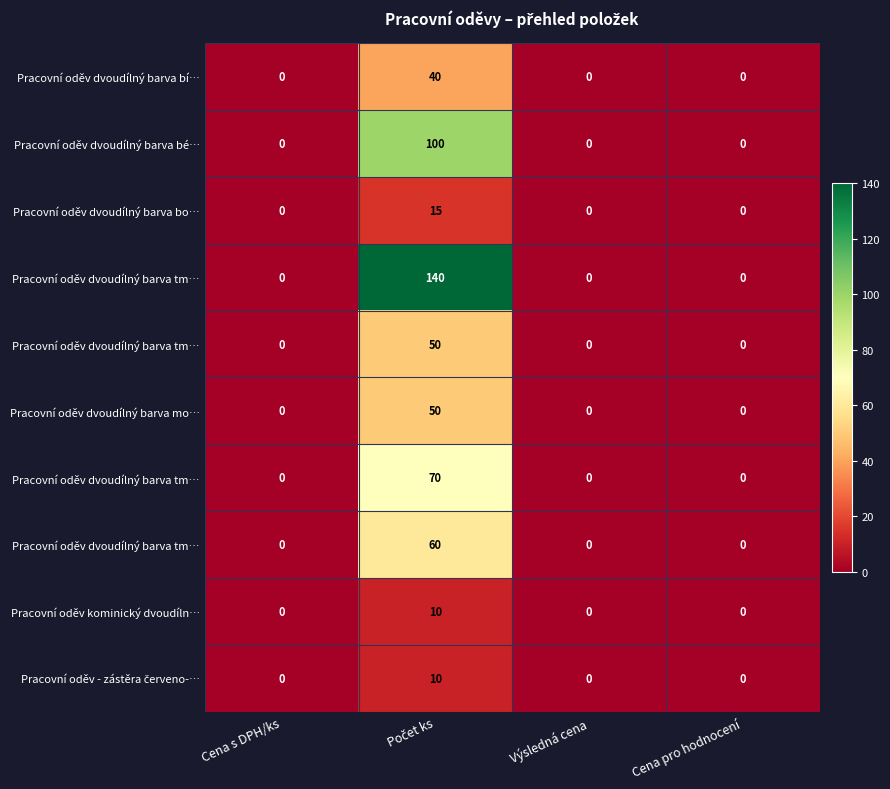

At which category does the chart reach its peak across all series?

Počet ks